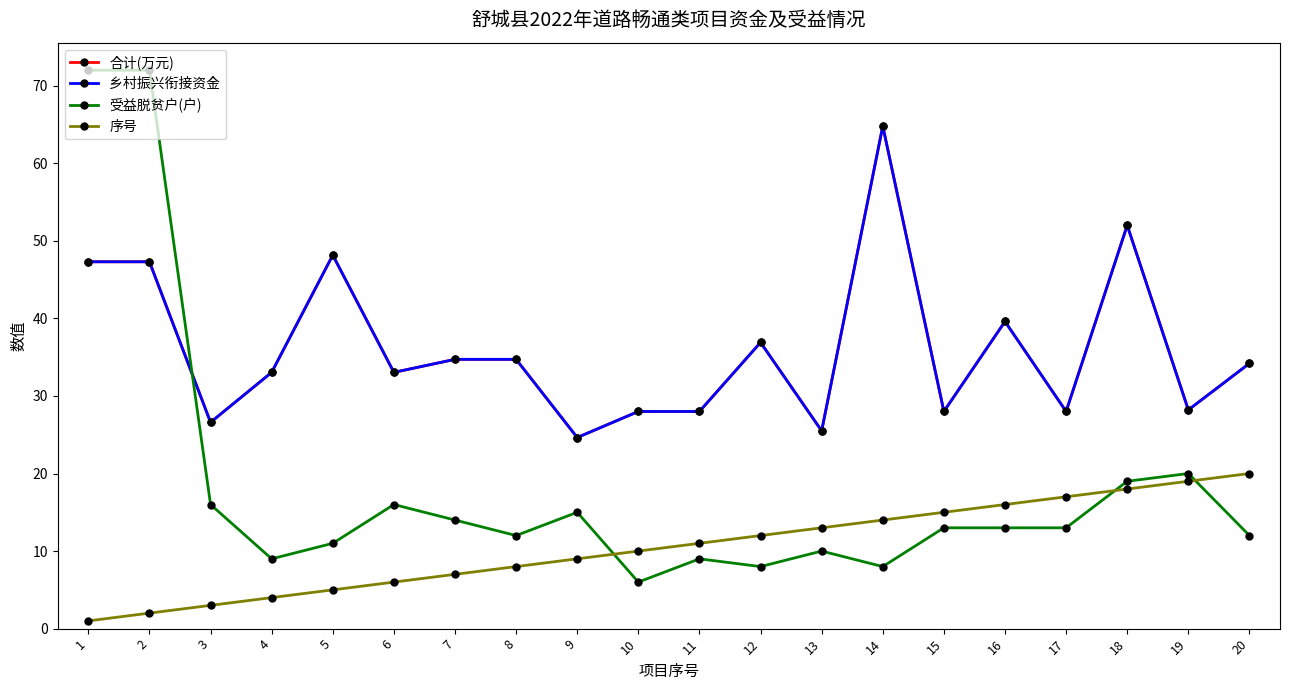

Which series has the largest total across all categories?

合计(万元)